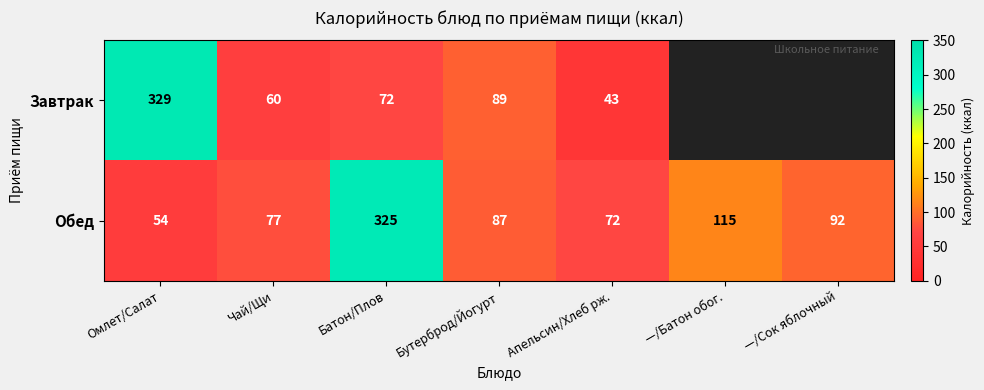

Is the value of Обед at —/Сок яблочный greater than the value of Завтрак at Бутерброд/Йогурт?

Yes